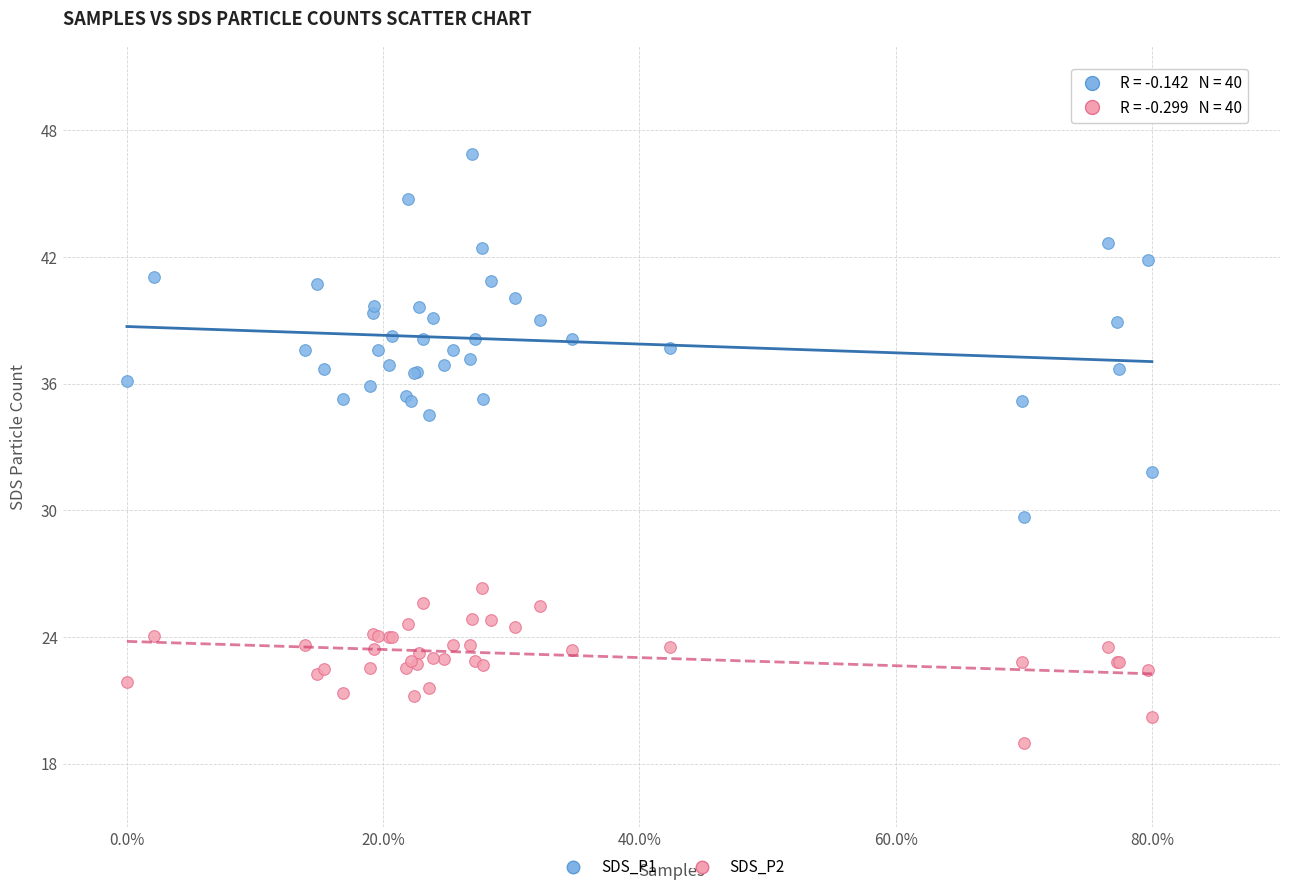

Which series contains the lowest Y value?

SDS_P2